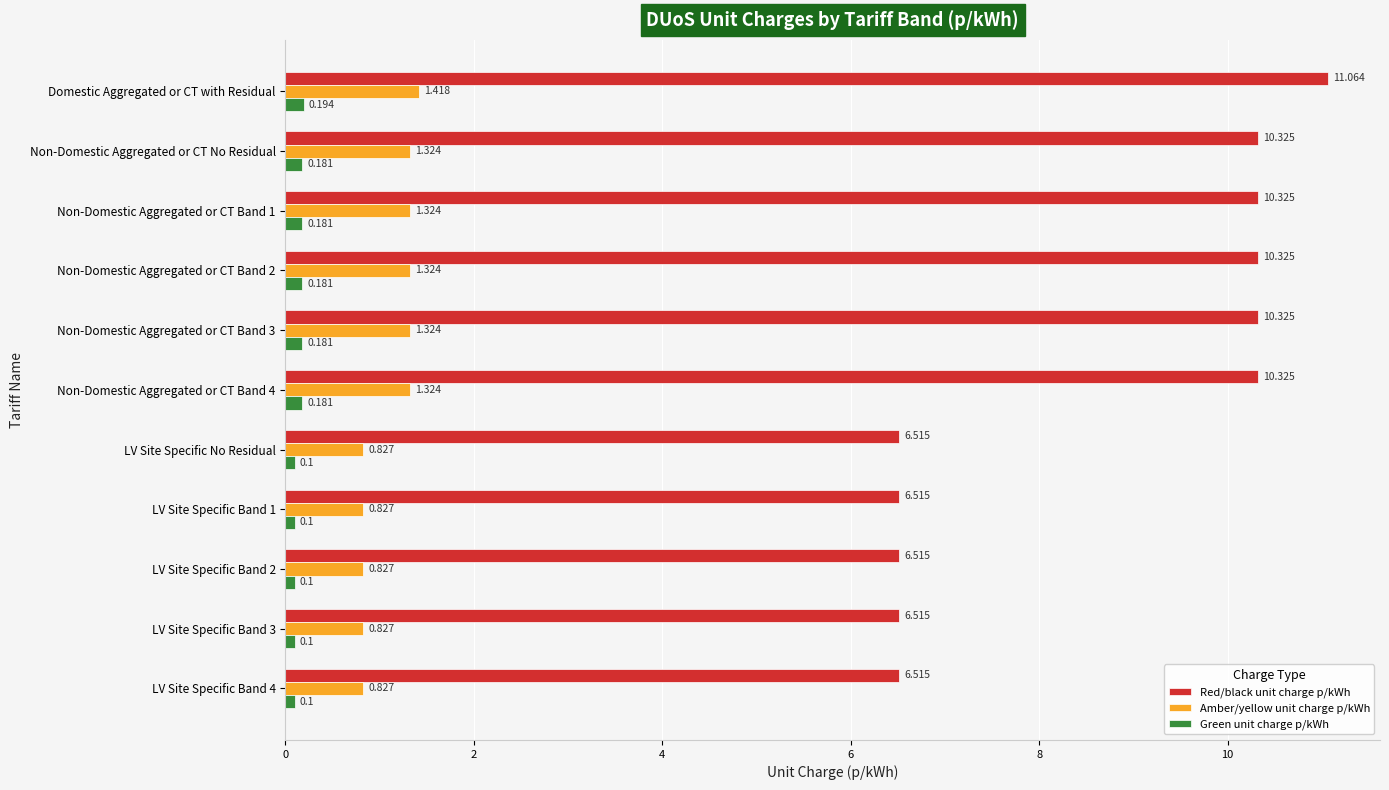

Which category has the highest value across all series?

Domestic Aggregated or CT with Residual